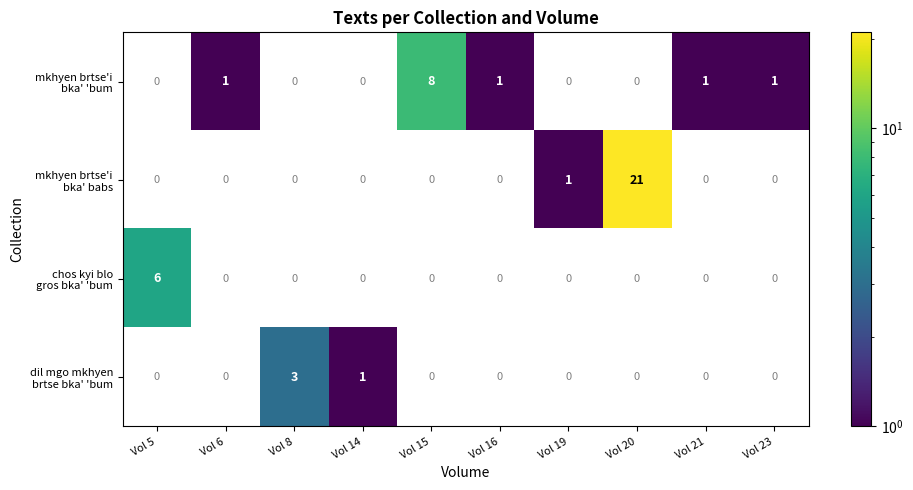

Which series has the widest spread of values?

chos kyi blo gros bka' 'bum